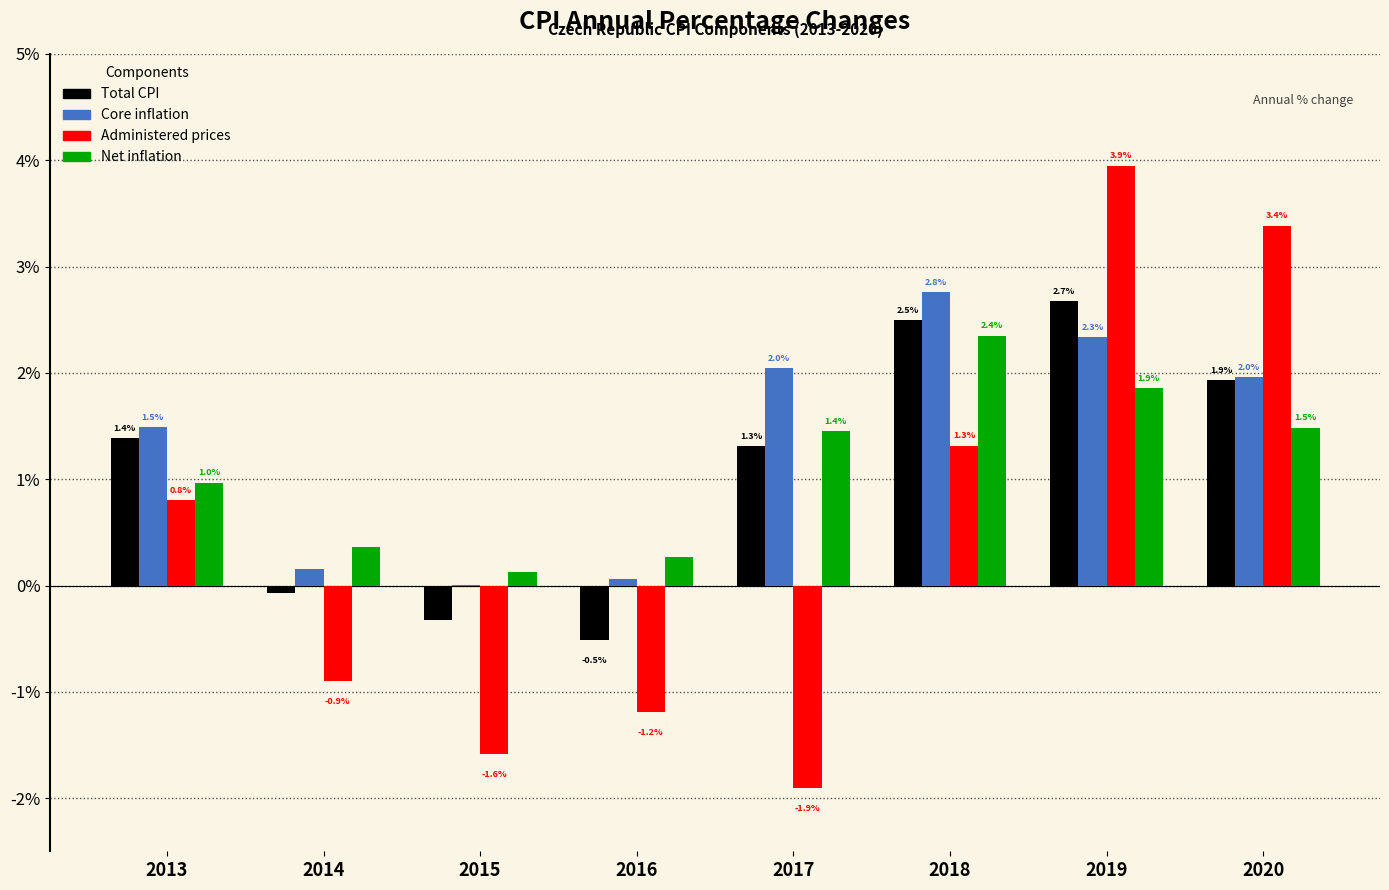

What is the difference between the Net inflation values at 2014 and 2018?

2.0